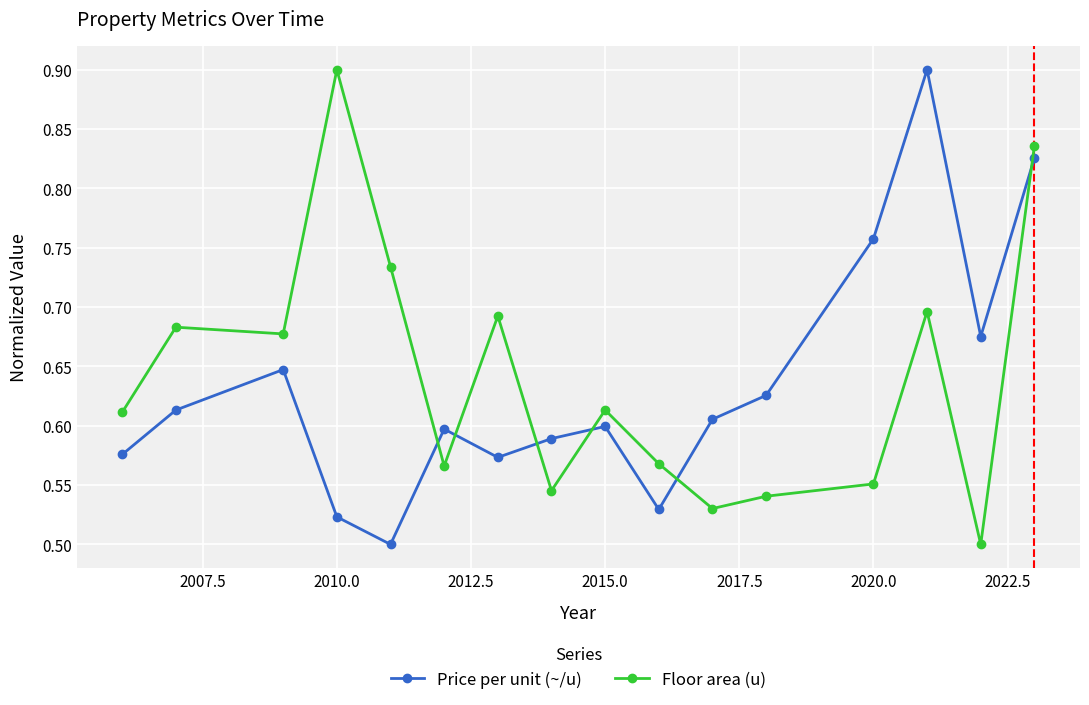

How many intersections are there between Price per unit (~/u) and Floor area (u)?

6